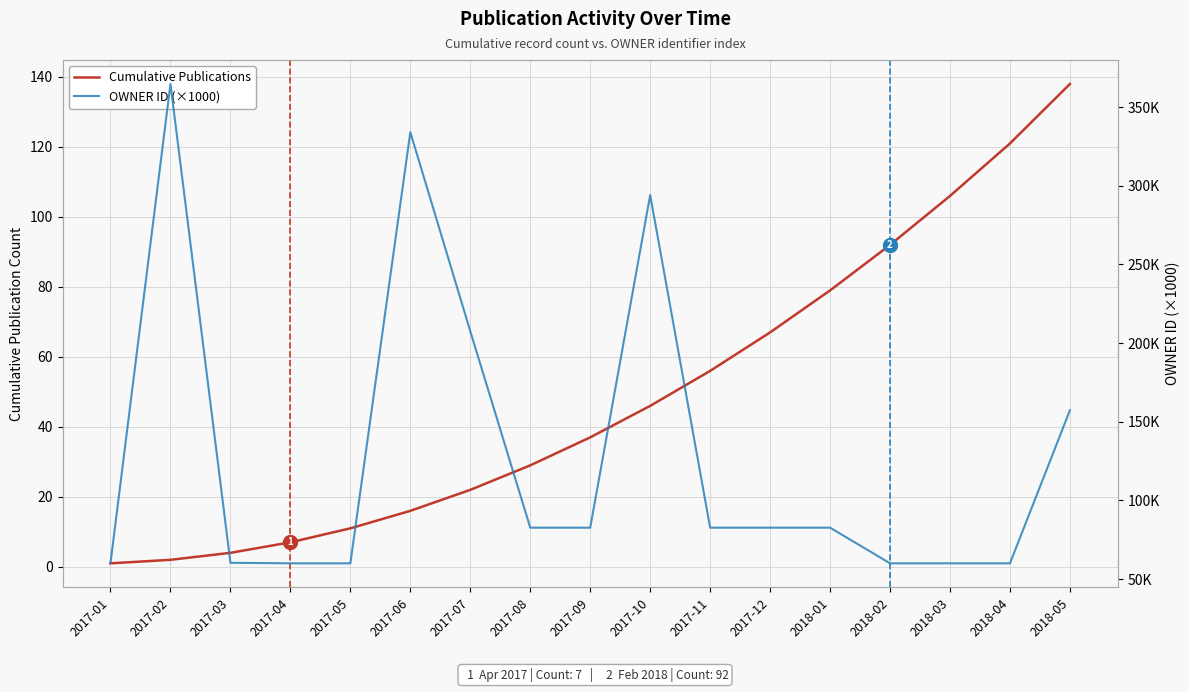

What is the sum of the OWNER ID (×1000) values at 2017-09 and 2017-04?

142.8